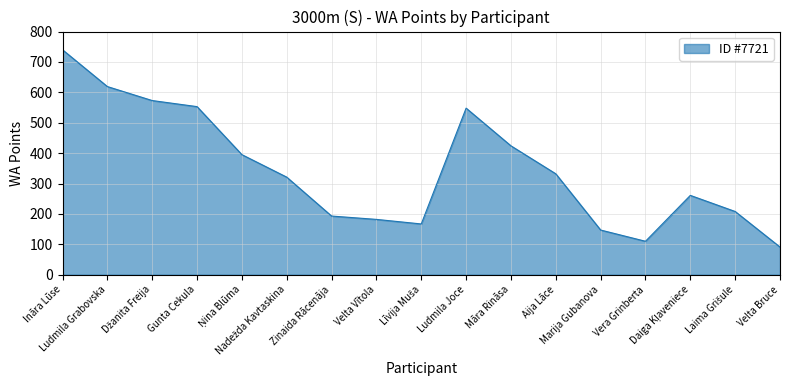

At which label does the data first exceed 321?

Ināra Lūse